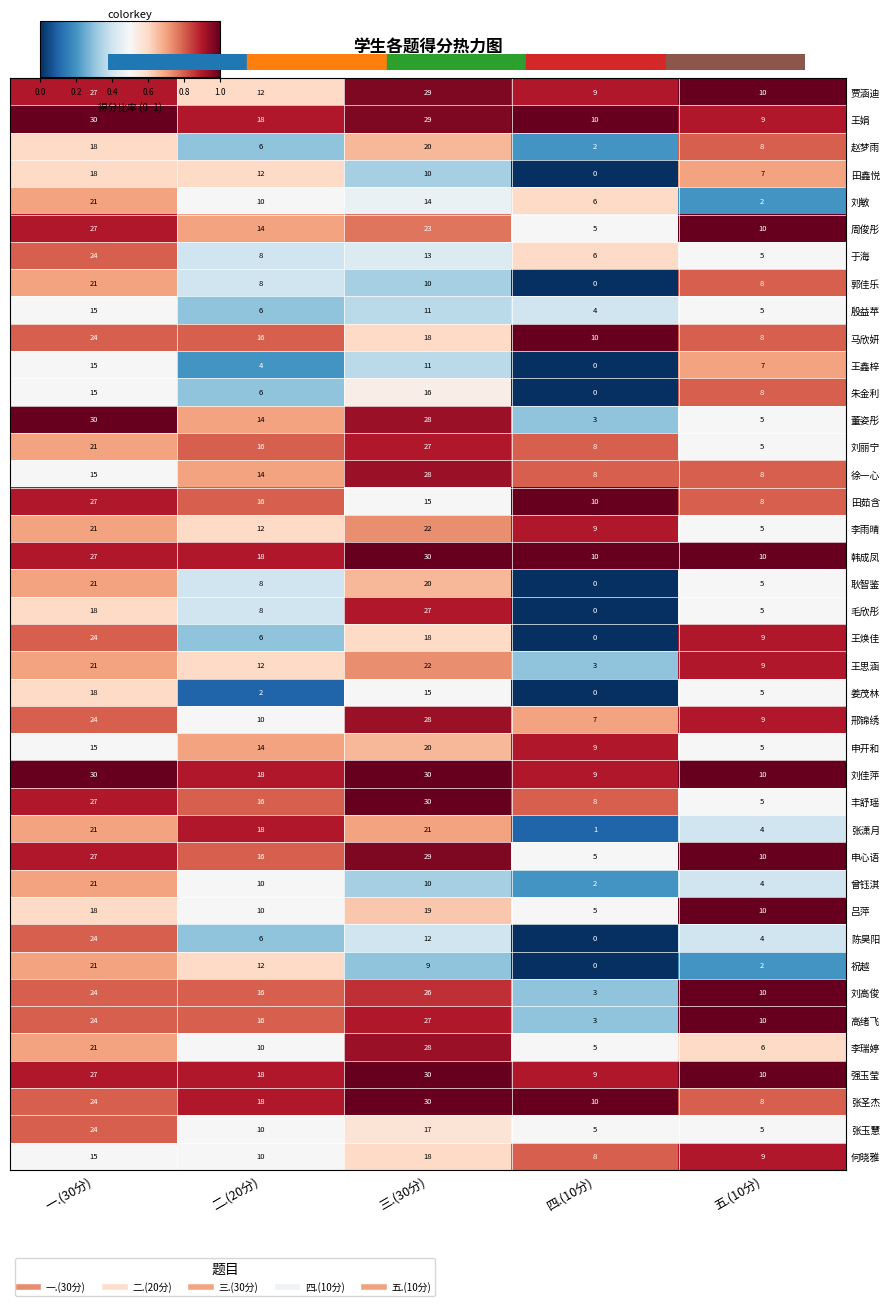

At which category is the sum across all series the highest?

一.(30分)